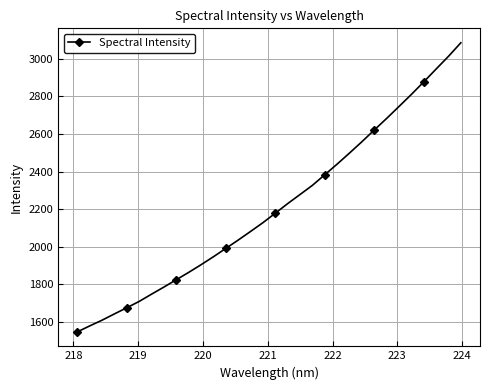

What is the difference between the maximum and second lowest values?

1508.2